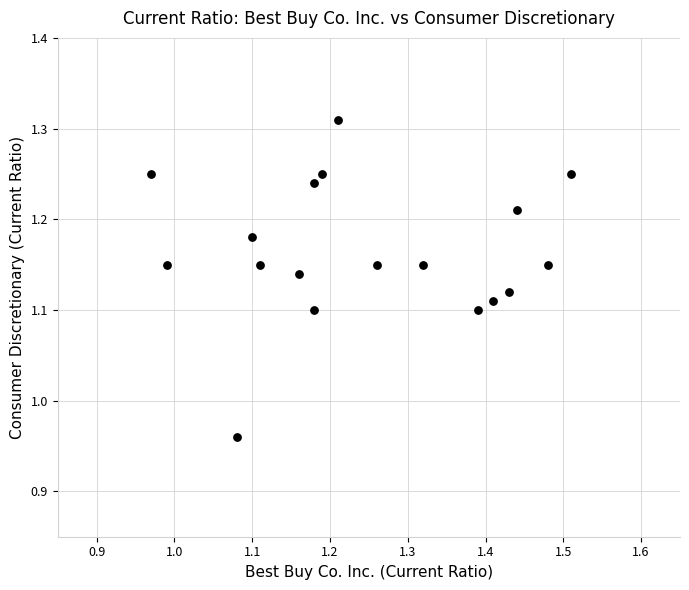

What is the range of X values (max minus min)?

0.5